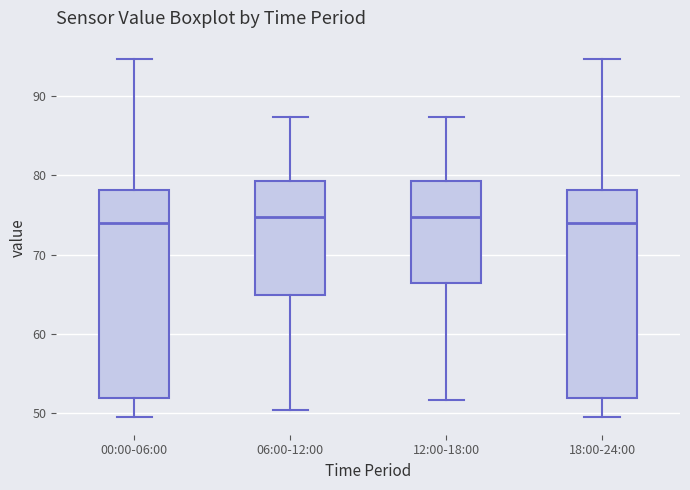

Where is the upper edge of the box for 00:00-06:00 on the y-axis? The values are not printed on the chart, so give them approximately, as read against the axis.

78